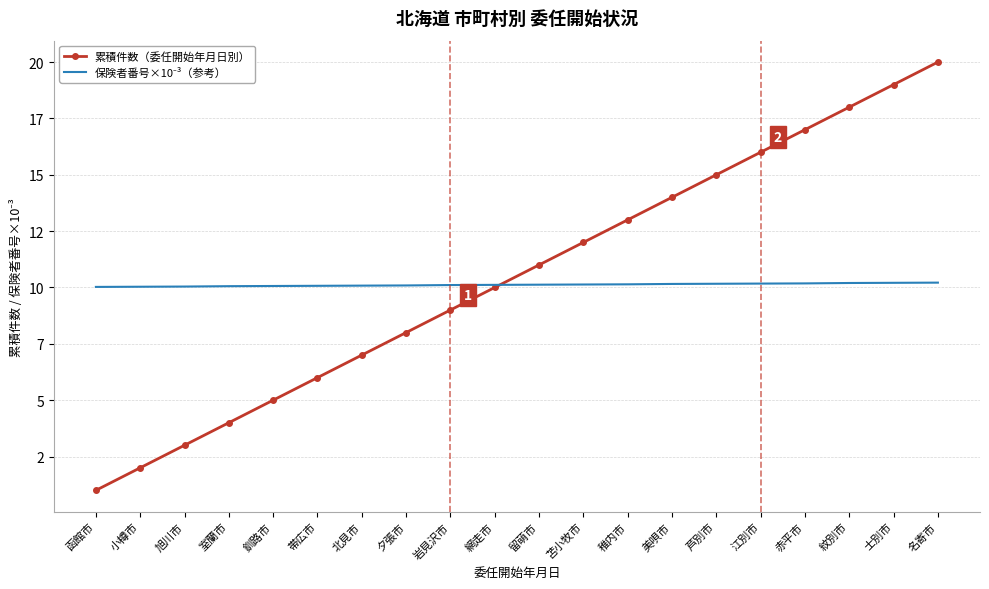

What is the sum of the 保険者番号×10⁻³（参考） values at 紋別市 and 稚内市?

20.3